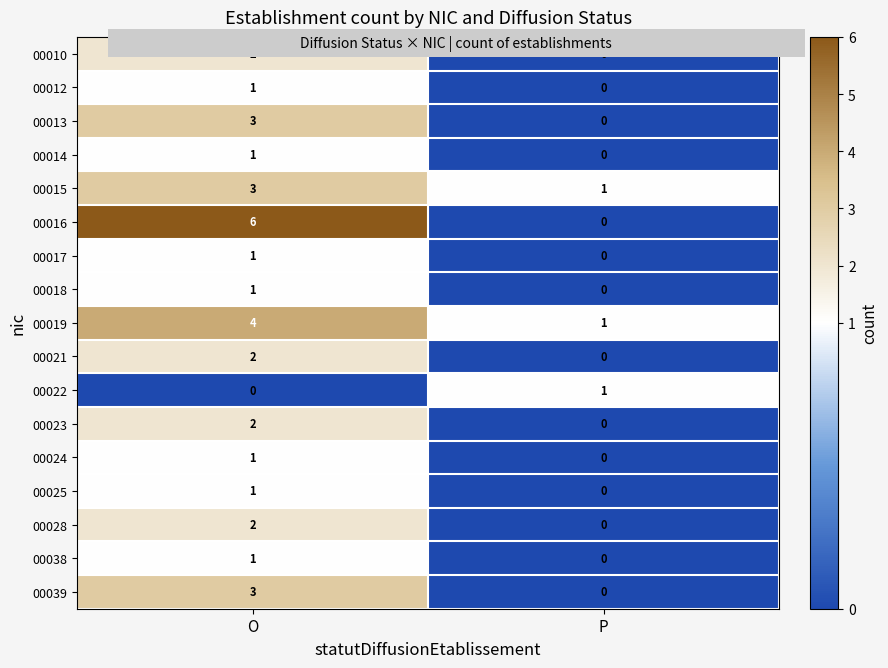

Where is 00012 nearest to the value 0?

P